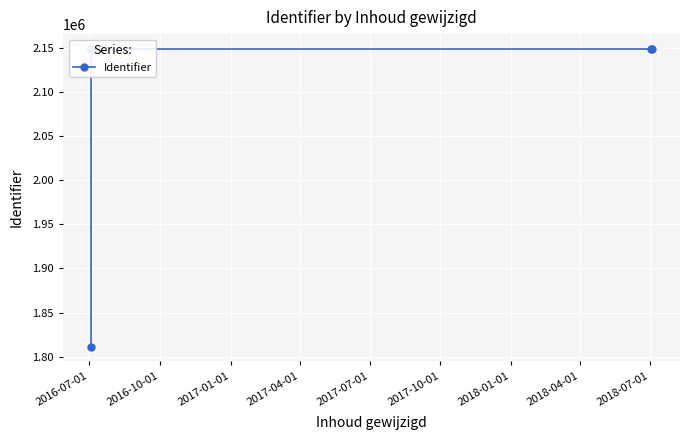

What is the difference between the second highest and minimum values?

337705